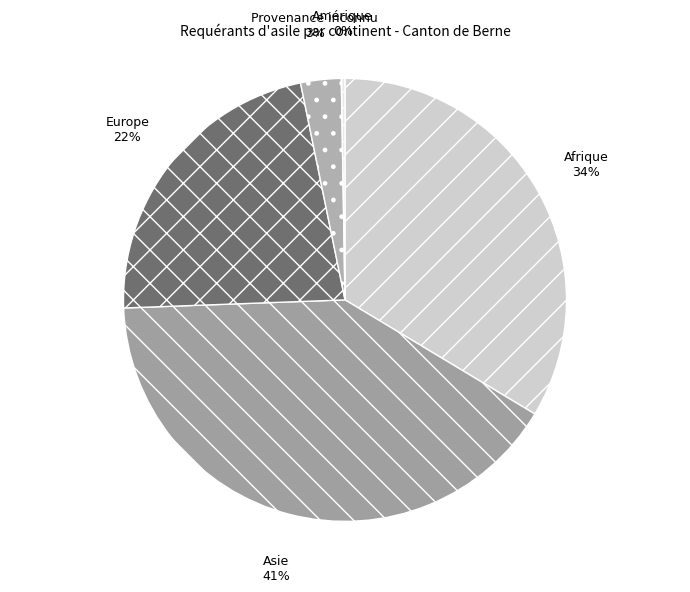

To the nearest percent, what percentage of the pie is Europe?

22%